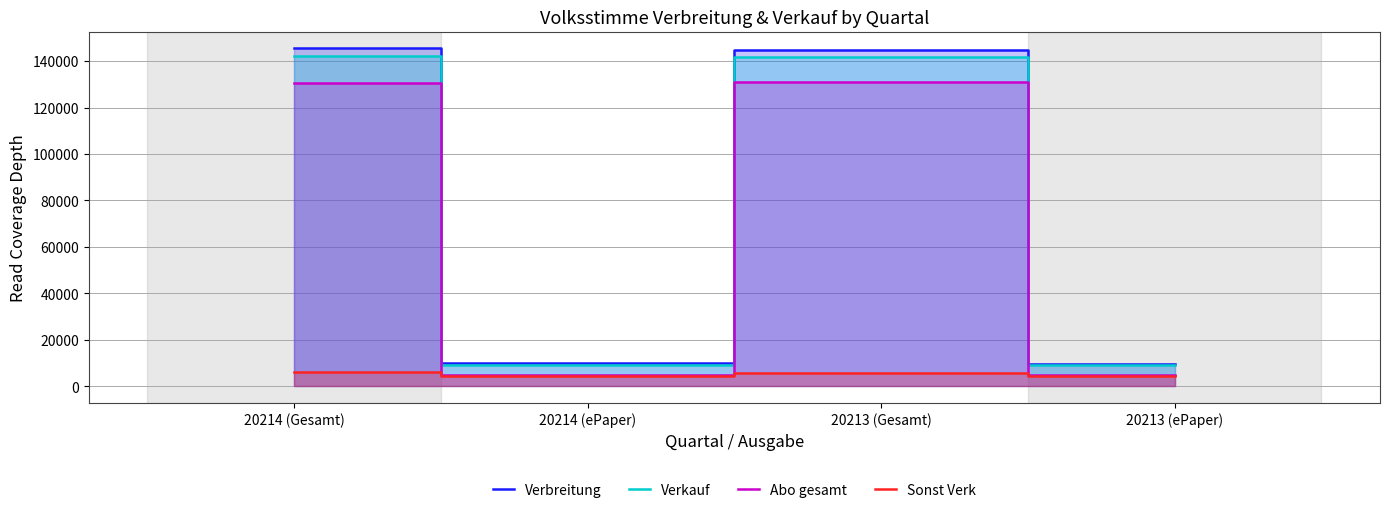

List the series in order of their peak value, lowest first.

Sonst Verk, Abo gesamt, Verkauf, Verbreitung